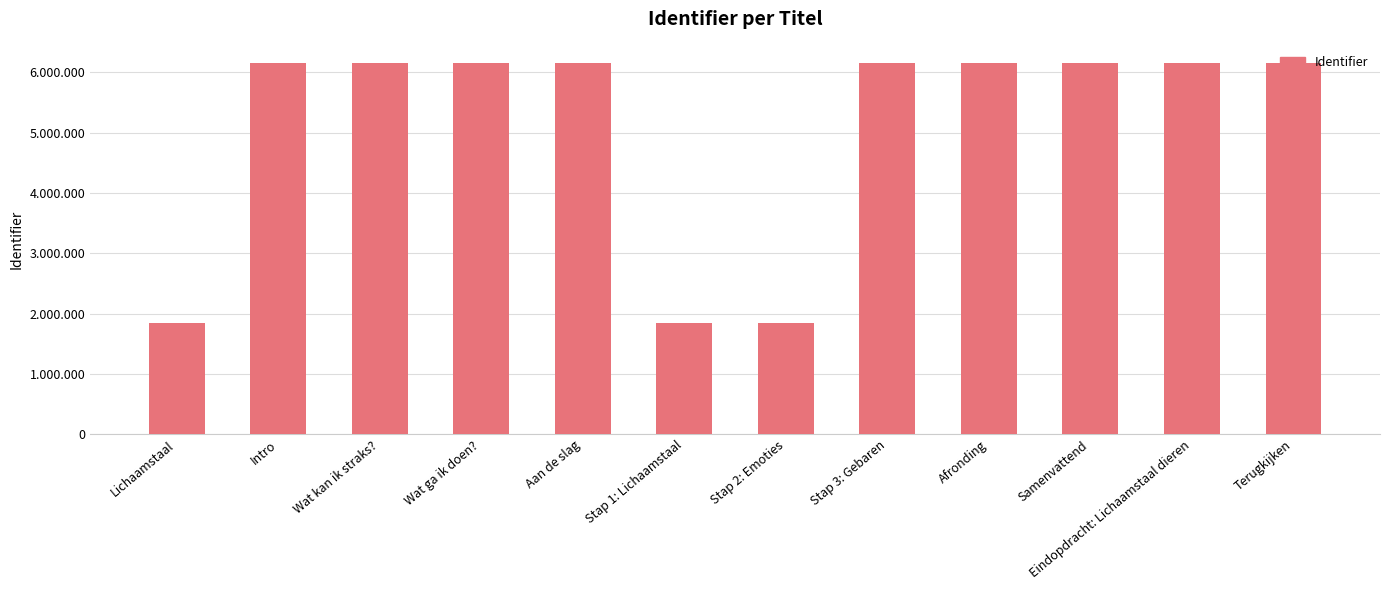

Between Eindopdracht: Lichaamstaal dieren and Aan de slag, which is larger?

Eindopdracht: Lichaamstaal dieren